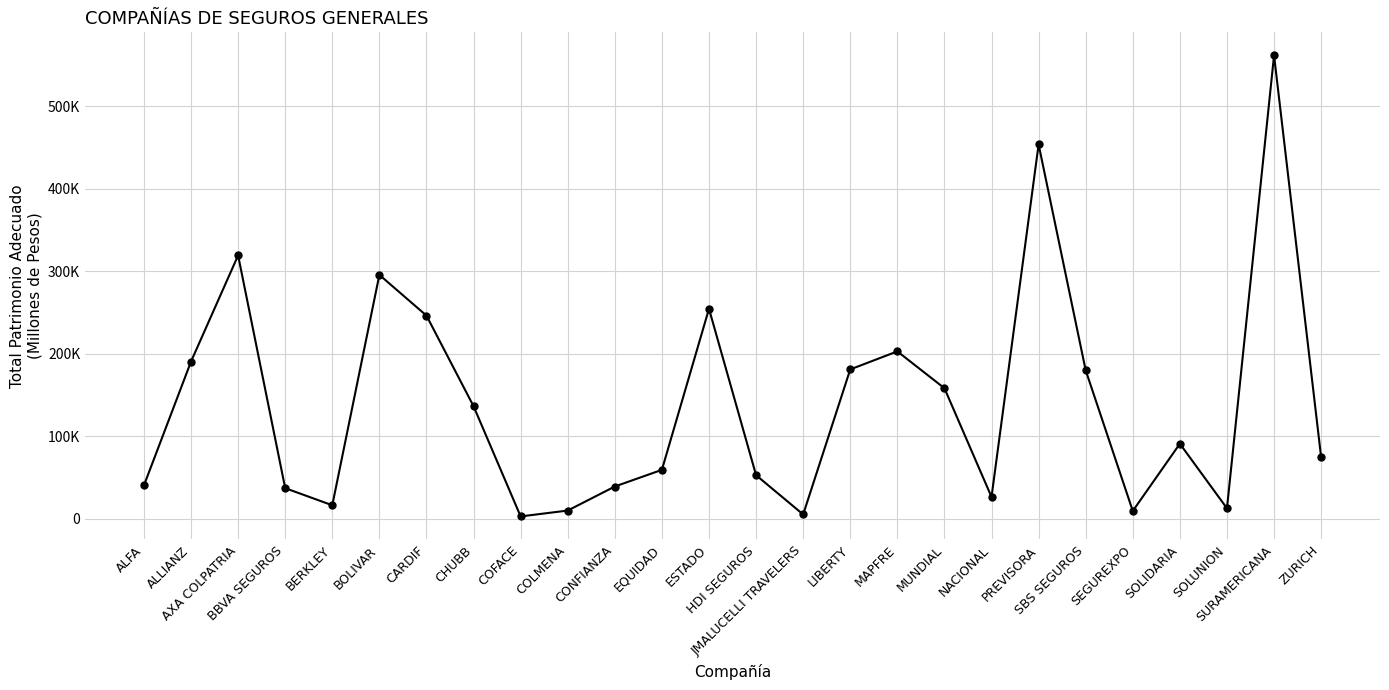

What is the sum of the values at BOLIVAR and SOLIDARIA?

386368